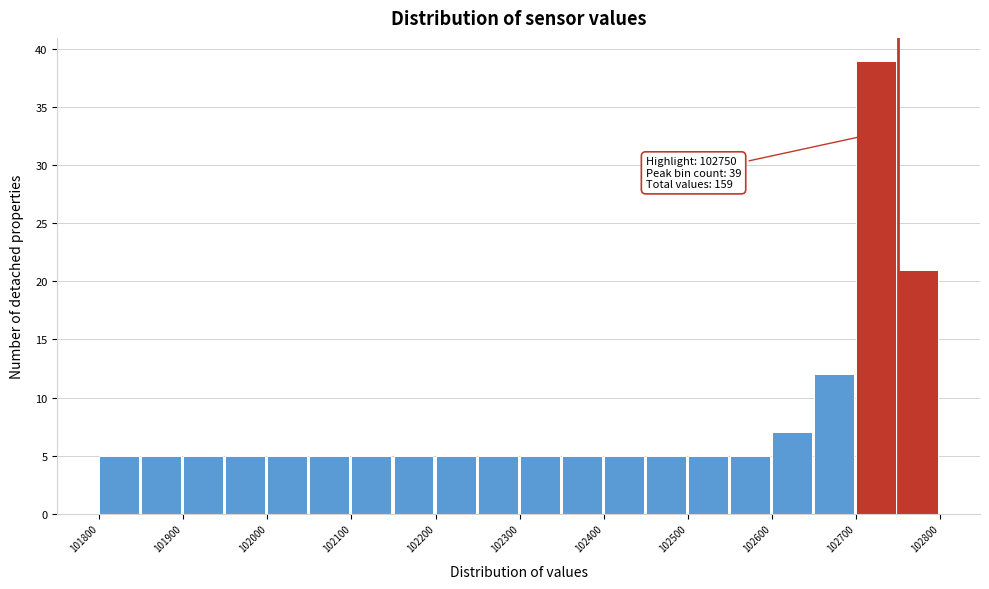

Which range on the x-axis has the tallest bar?

102700 to 102750